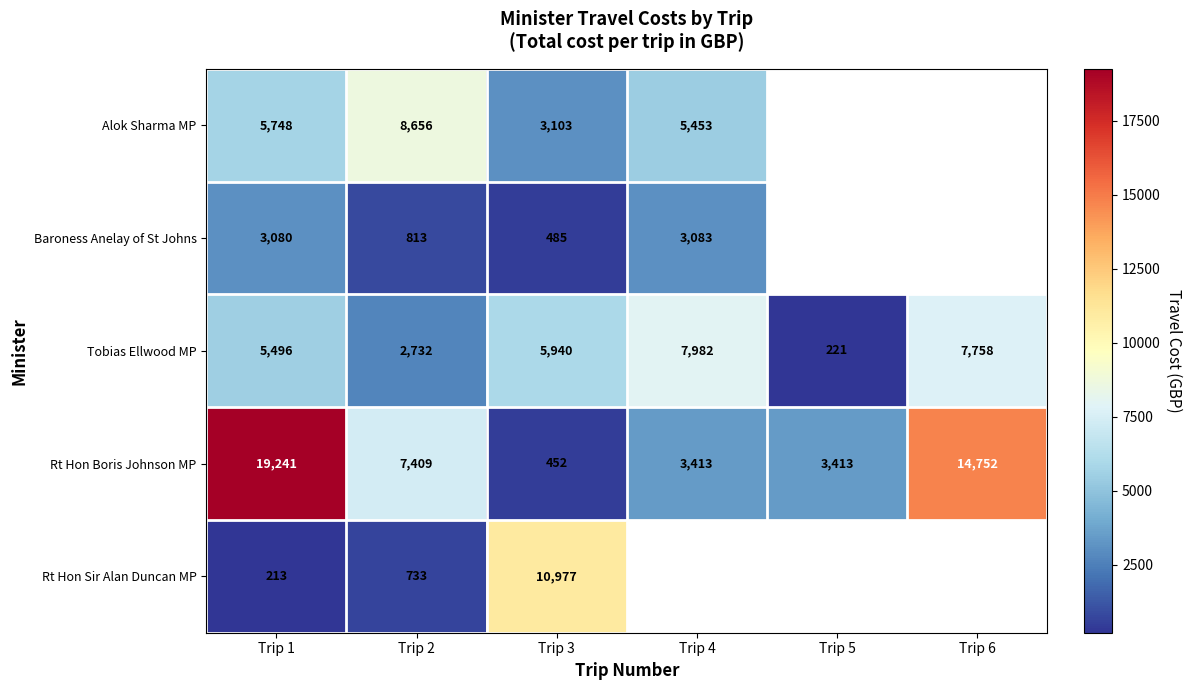

Is the value of Alok Sharma MP at Trip 1 greater than the value of Rt Hon Boris Johnson MP at Trip 6?

No